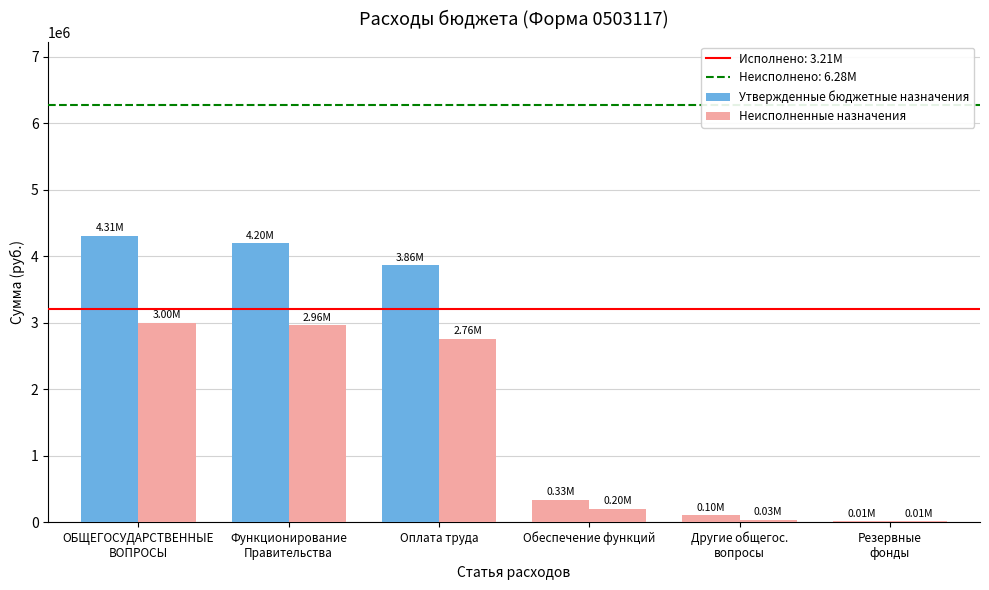

Where does the Утвержденные бюджетные назначения series first go above 3862200?

ОБЩЕГОСУДАРСТВЕННЫЕ
ВОПРОСЫ